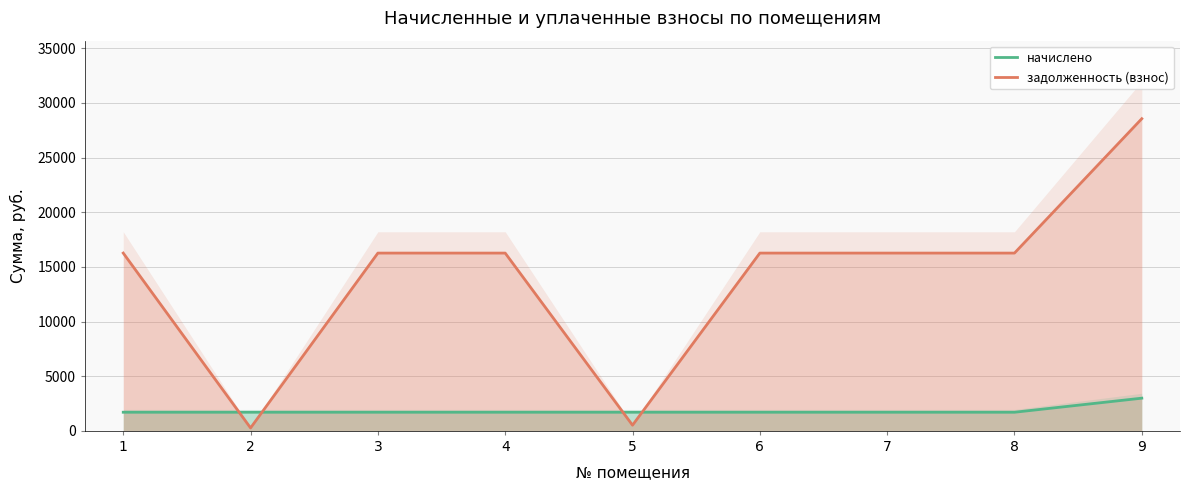

At which label does начислено reach its minimum?

1